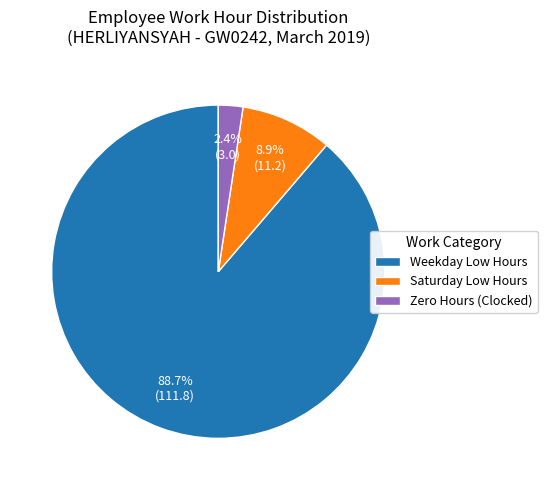

What is the ratio of the value at Saturday Low Hours to the value at Zero Hours (Clocked)?

3.7